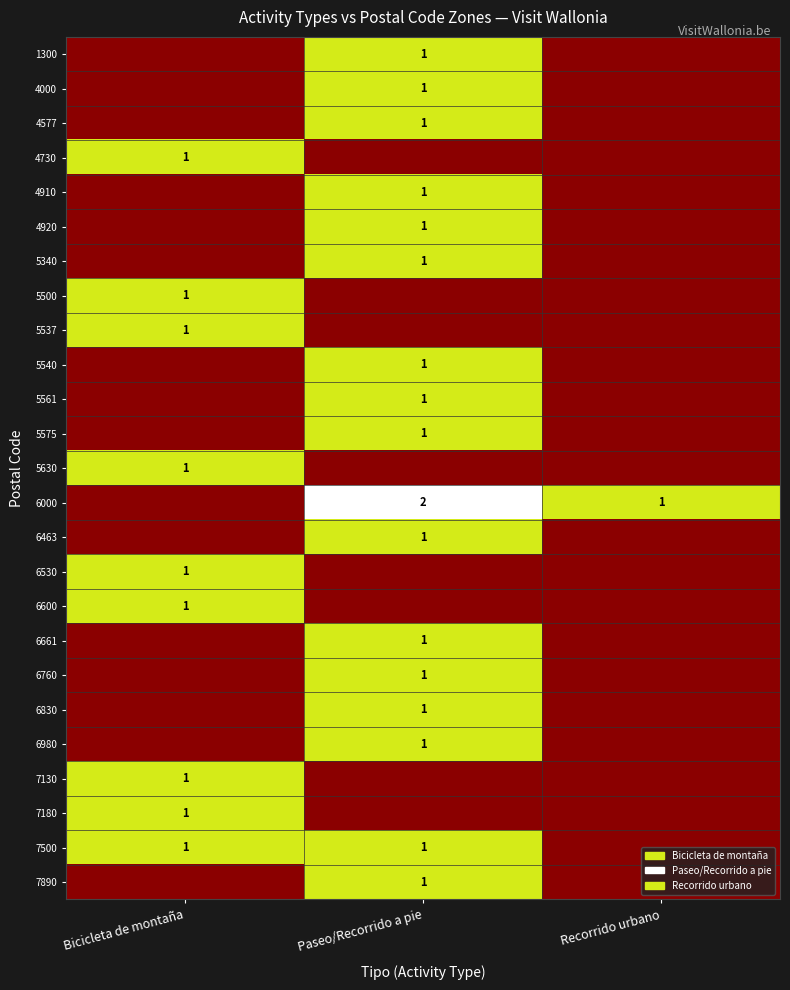

The 7890 series shows 2 at Paseo/Recorrido a pie. True or false?

False